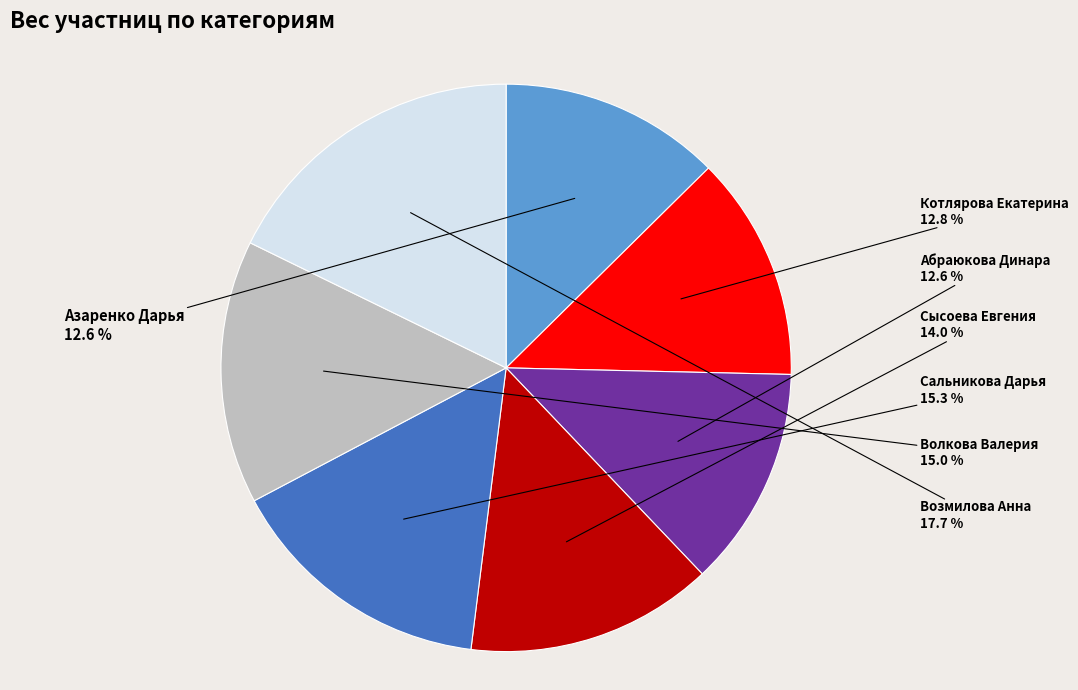

Is Волкова Валерия the majority of the pie?

No